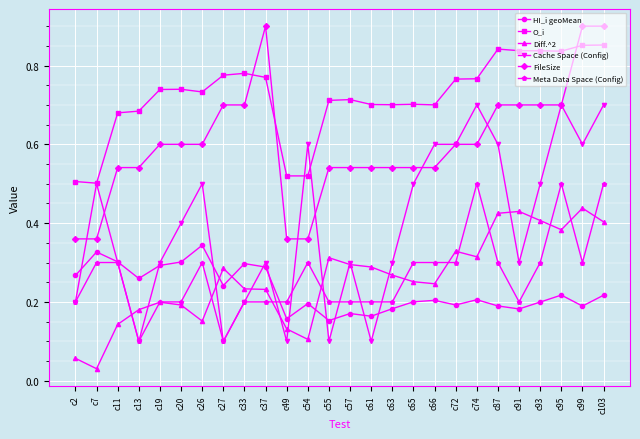

What is the total value across all series at c49?

1.5